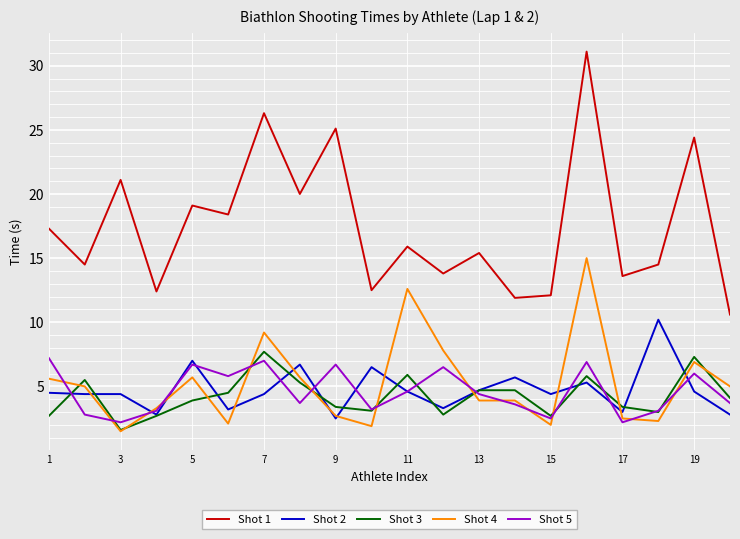

True or false: Shot 3 and Shot 1 intersect in this chart.

False